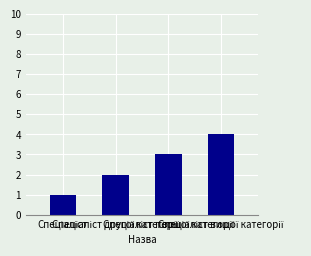

How many values are between 2 and 4?

3